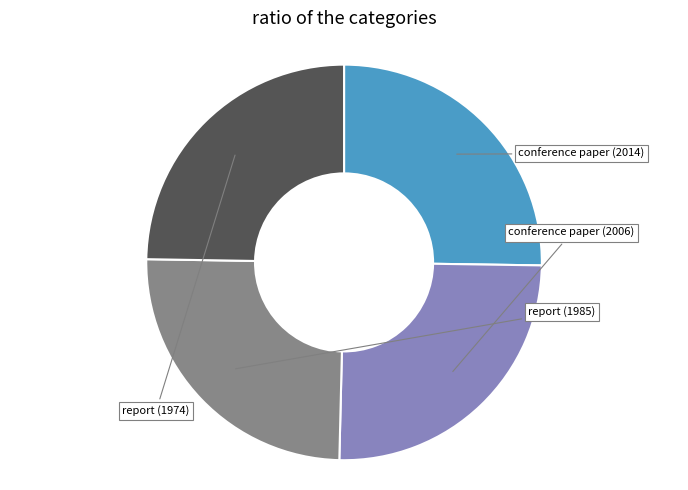

Which slice is the largest?

conference paper (2014)